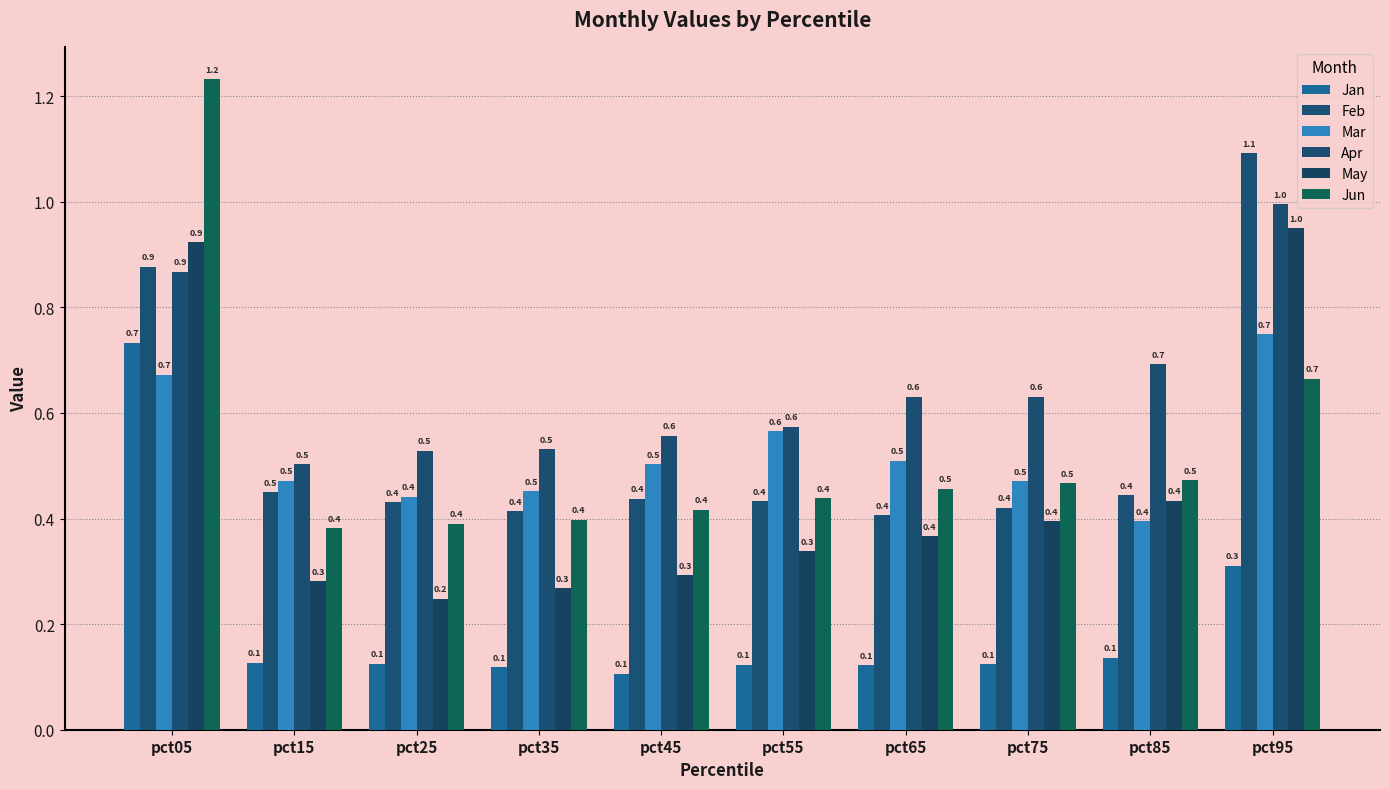

At how many categories does at least one series exceed 0?

10